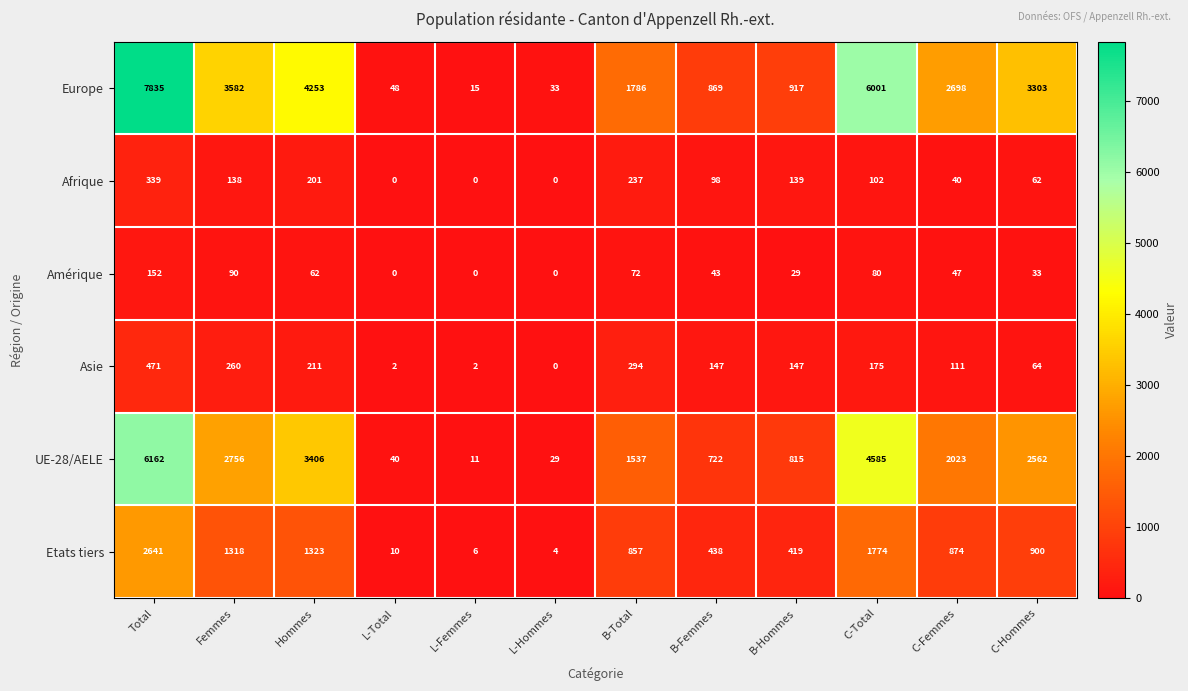

Count the number of data series in this chart.

6